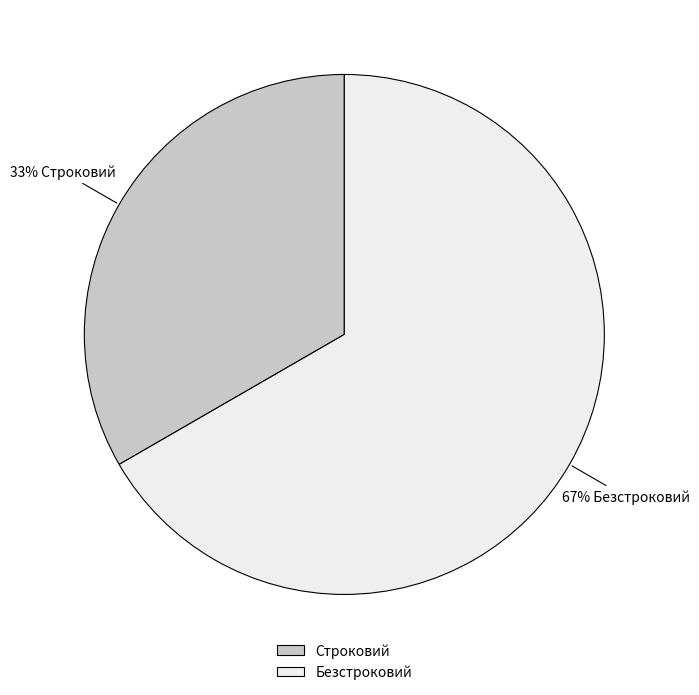

Is the sum of Строковий and Безстроковий greater than half?

Yes